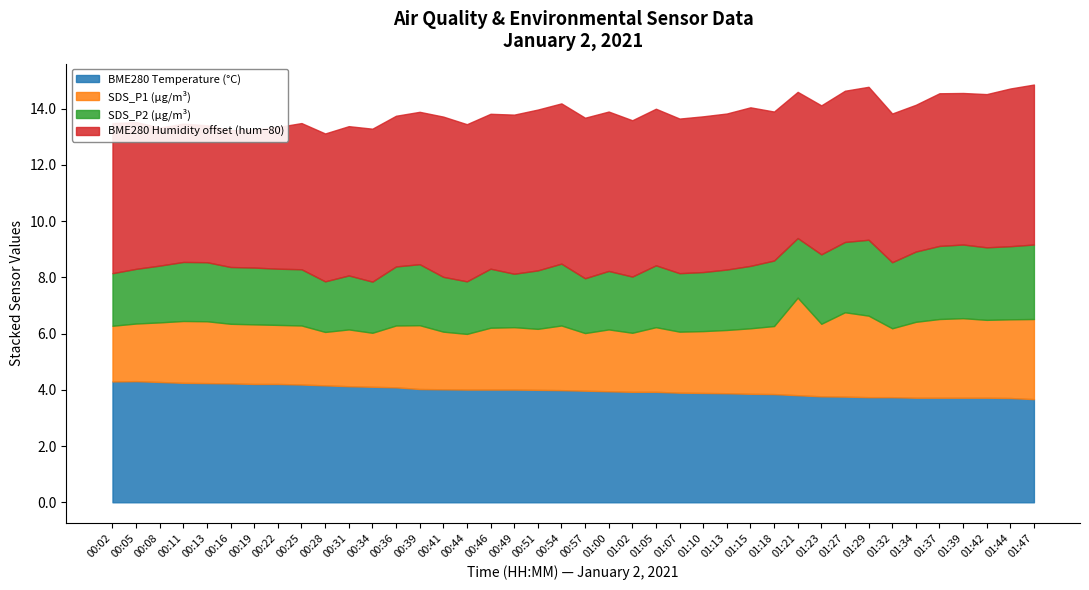

The value of BME280 Temperature (°C) at 00:49 is 5.2. True or false?

False